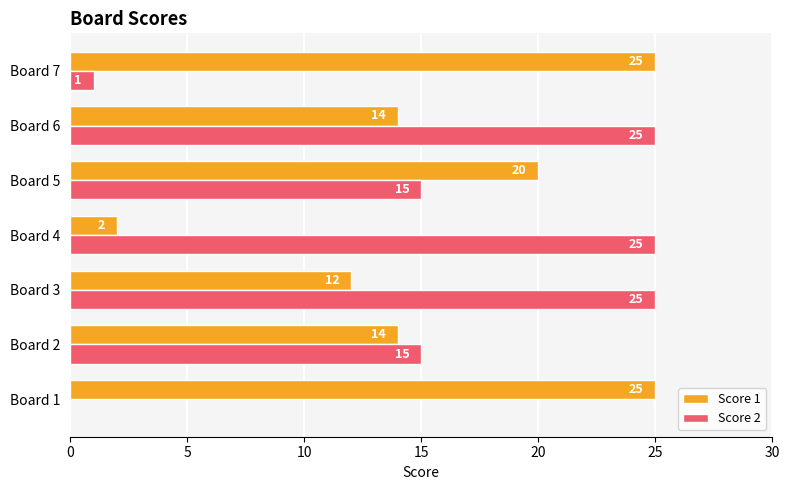

What is the sum of all Score 1 values?

112